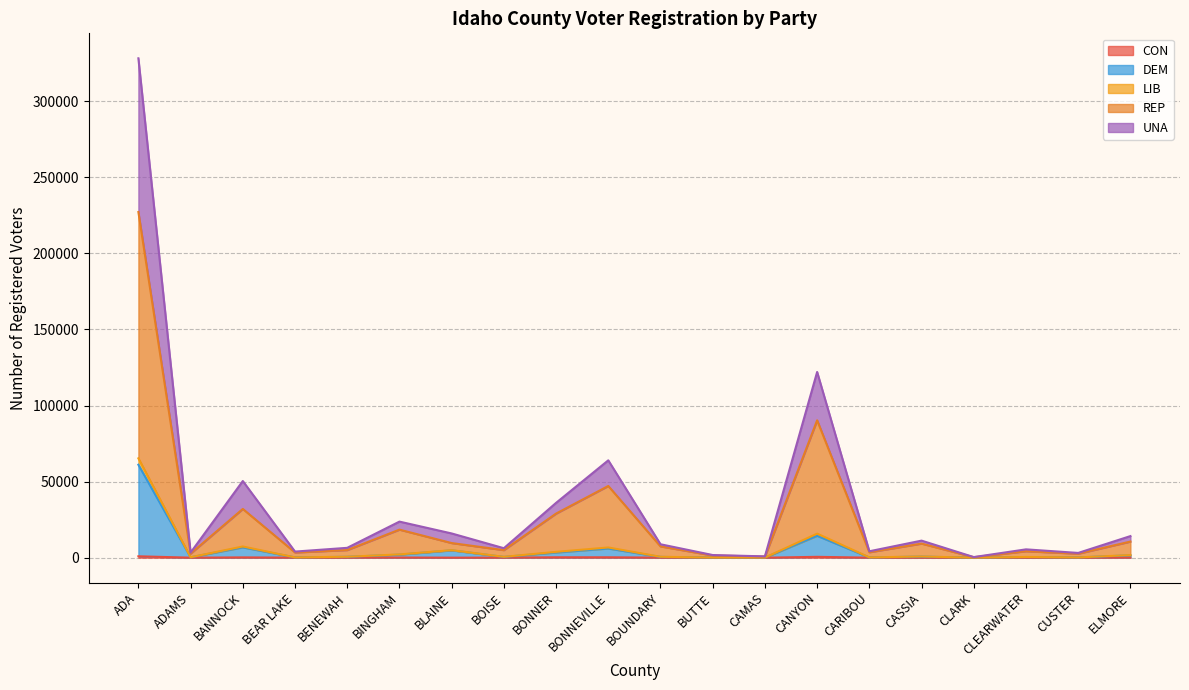

At which label is DEM closest to 30561?

CANYON